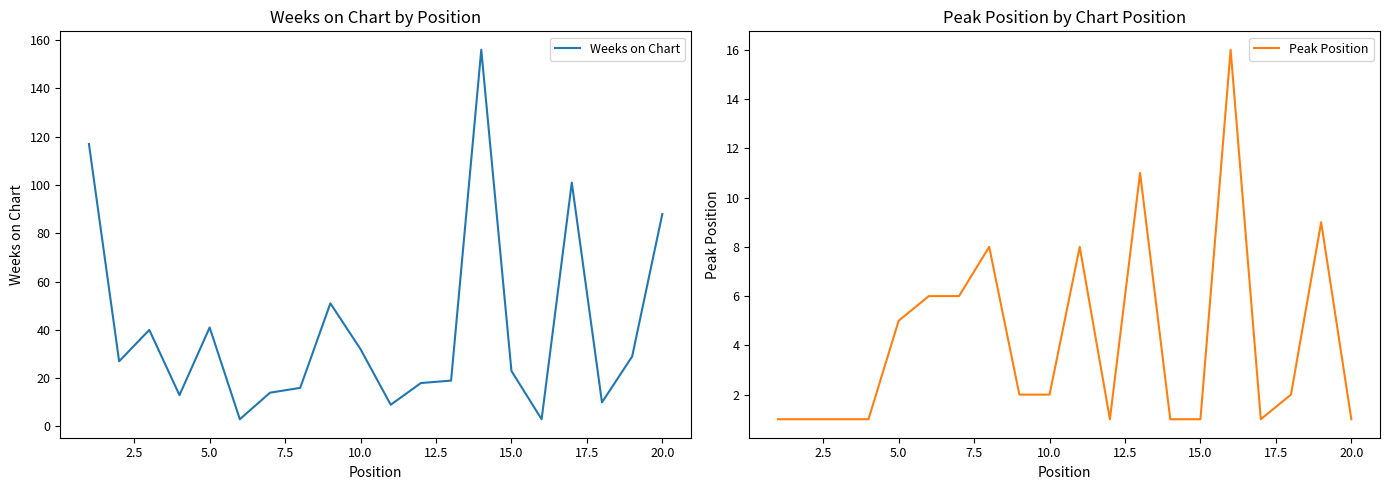

In Weeks on Chart, how many points are lower than both neighbors (excluding endpoints)?

6